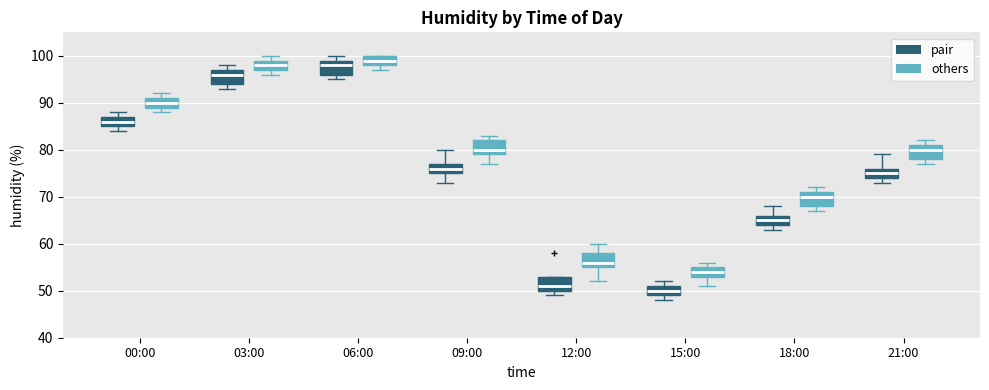

Reading left to right, read every box against the y-axis: the position of its median line, the range the box covers, and the ends of its whiskers. The values are not printed on the chart, so give them approximately, as read against the axis.

00:00 (pair): median 86, box 85 to 87, whiskers 84 to 88
00:00 (others): median 90, box 89 to 91, whiskers 88 to 92
03:00 (pair): median 96, box 94 to 97, whiskers 93 to 98
03:00 (others): median 98, box 97 to 99, whiskers 96 to 100
06:00 (pair): median 98, box 96 to 99, whiskers 95 to 100
06:00 (others): median 99, box 98 to 100, whiskers 97 to 100
09:00 (pair): median 76, box 75 to 77, whiskers 73 to 80
09:00 (others): median 80, box 79 to 82, whiskers 77 to 83
12:00 (pair): median 51, box 50 to 53, whiskers 49 to 53
12:00 (others): median 56, box 55 to 58, whiskers 52 to 60
15:00 (pair): median 50, box 49 to 51, whiskers 48 to 52
15:00 (others): median 54, box 53 to 55, whiskers 51 to 56
18:00 (pair): median 65, box 64 to 66, whiskers 63 to 68
18:00 (others): median 70, box 68 to 71, whiskers 67 to 72
21:00 (pair): median 75, box 74 to 76, whiskers 73 to 79
21:00 (others): median 80, box 78 to 81, whiskers 77 to 82